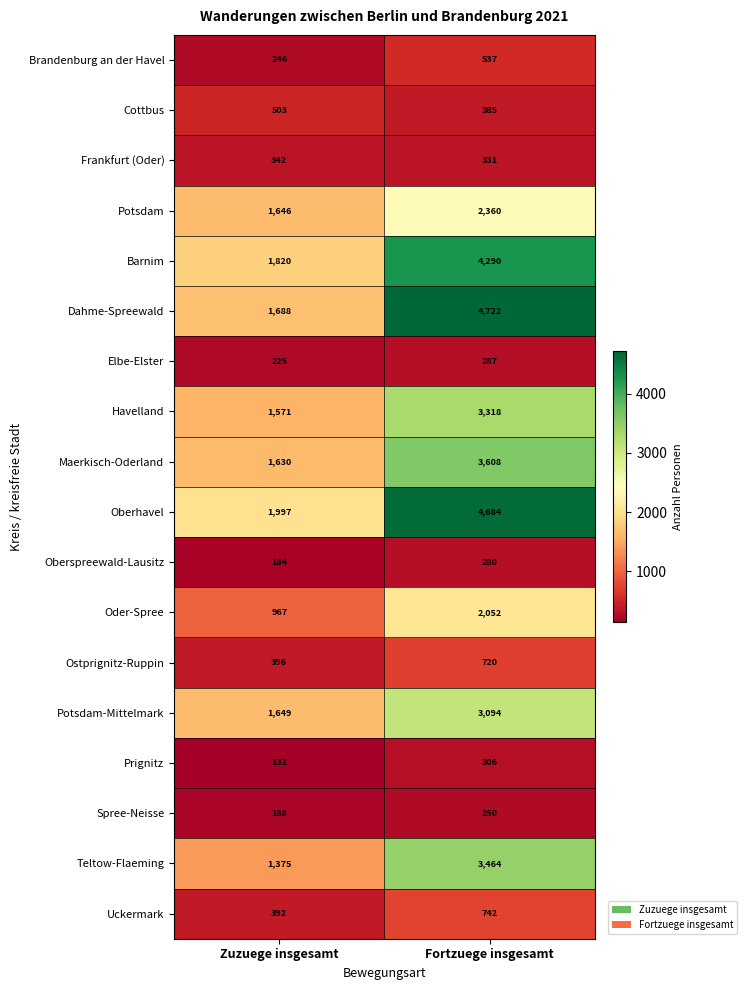

Between Zuzuege insgesamt and Fortzuege insgesamt, which series saw the biggest shift?

Dahme-Spreewald